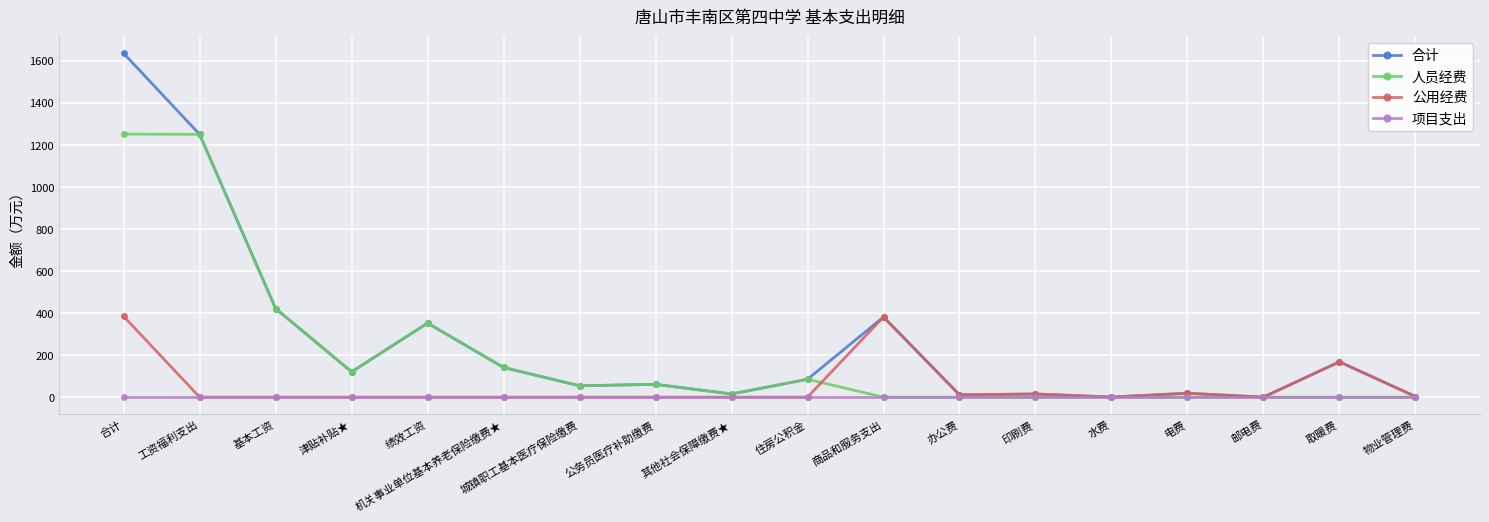

Which label corresponds to the largest value in the chart?

合计